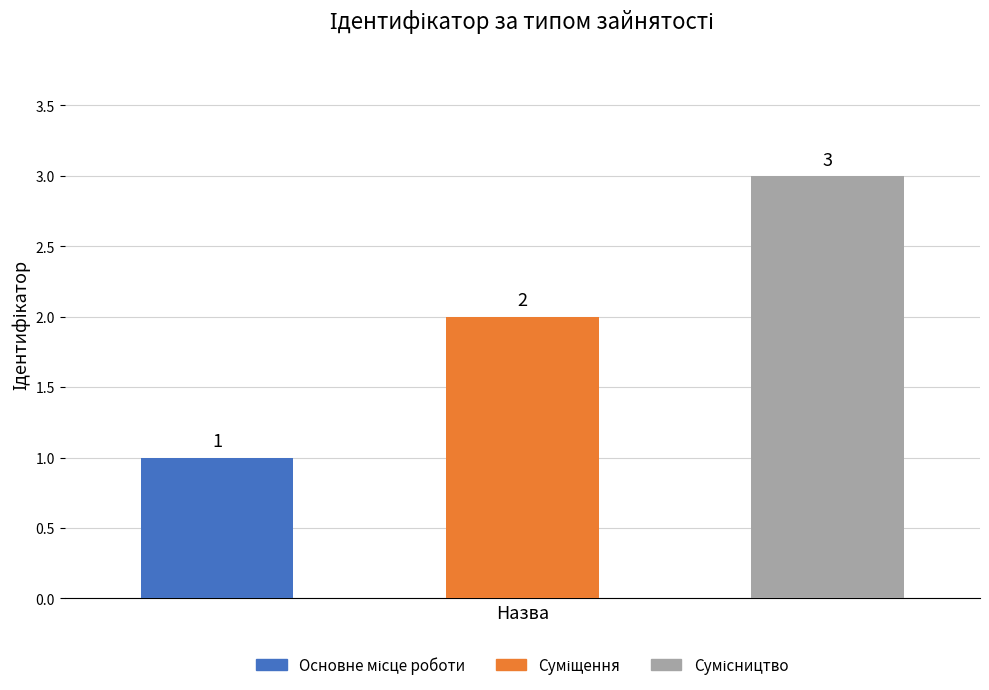

The chart shows a value of 3 at Суміщення. True or false?

False